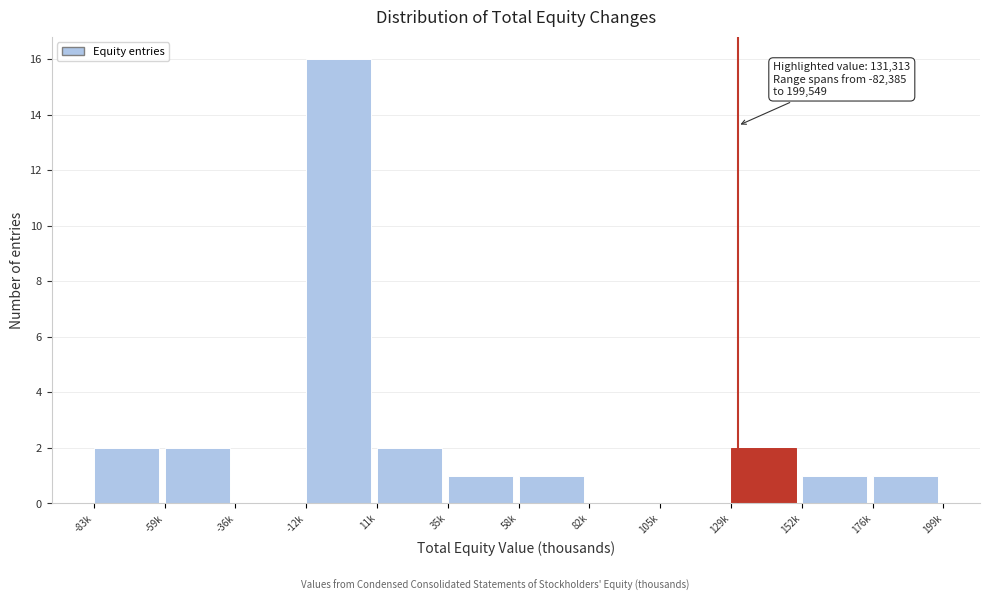

Reading left to right, list all the values displayed in this chart.

-83k=2	-59k=2	-36k=0	-12k=16	11k=2	35k=1	58k=1	82k=0	105k=0	129k=2	152k=1	176k=1